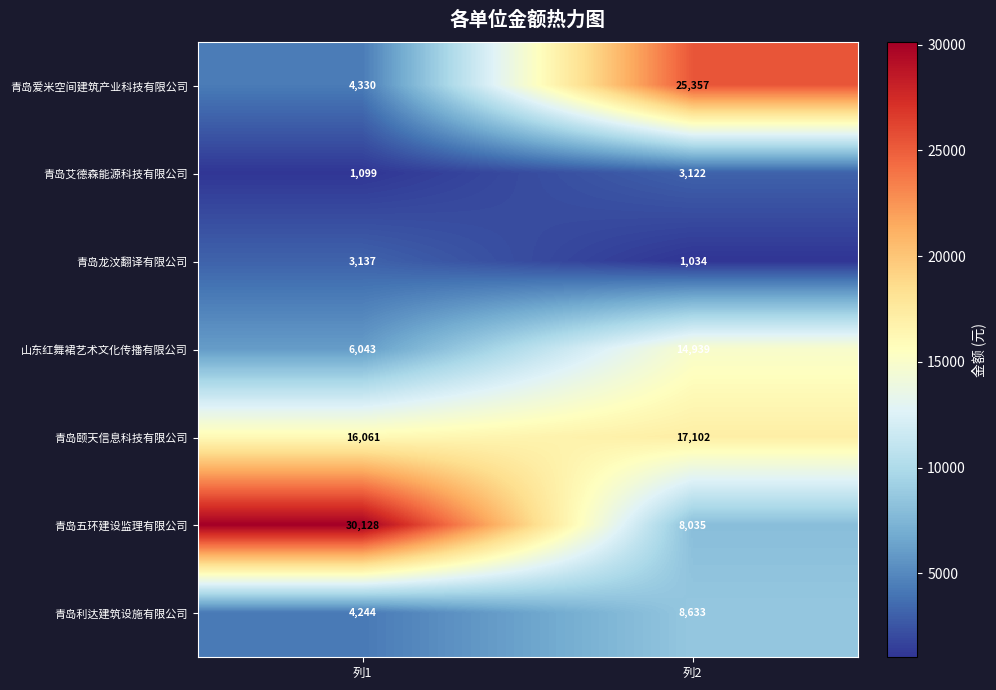

Reading right to left, extract all data points from this chart.

青岛爱米空间建筑产业科技有限公司: 25357	4330
青岛艾德森能源科技有限公司: 3122	1099
青岛龙汶翻译有限公司: 1034	3137
山东红舞裙艺术文化传播有限公司: 14939	6043
青岛颐天信息科技有限公司: 17102	16061
青岛五环建设监理有限公司: 8035	30128
青岛利达建筑设施有限公司: 8633	4244